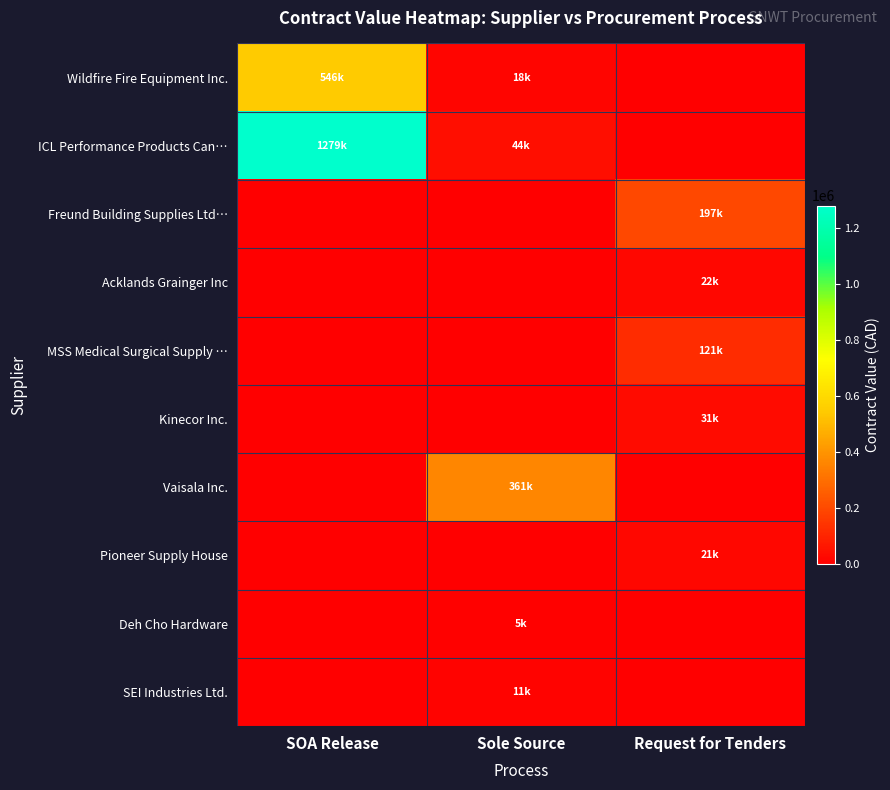

What is the greatest value displayed?

1278734.7